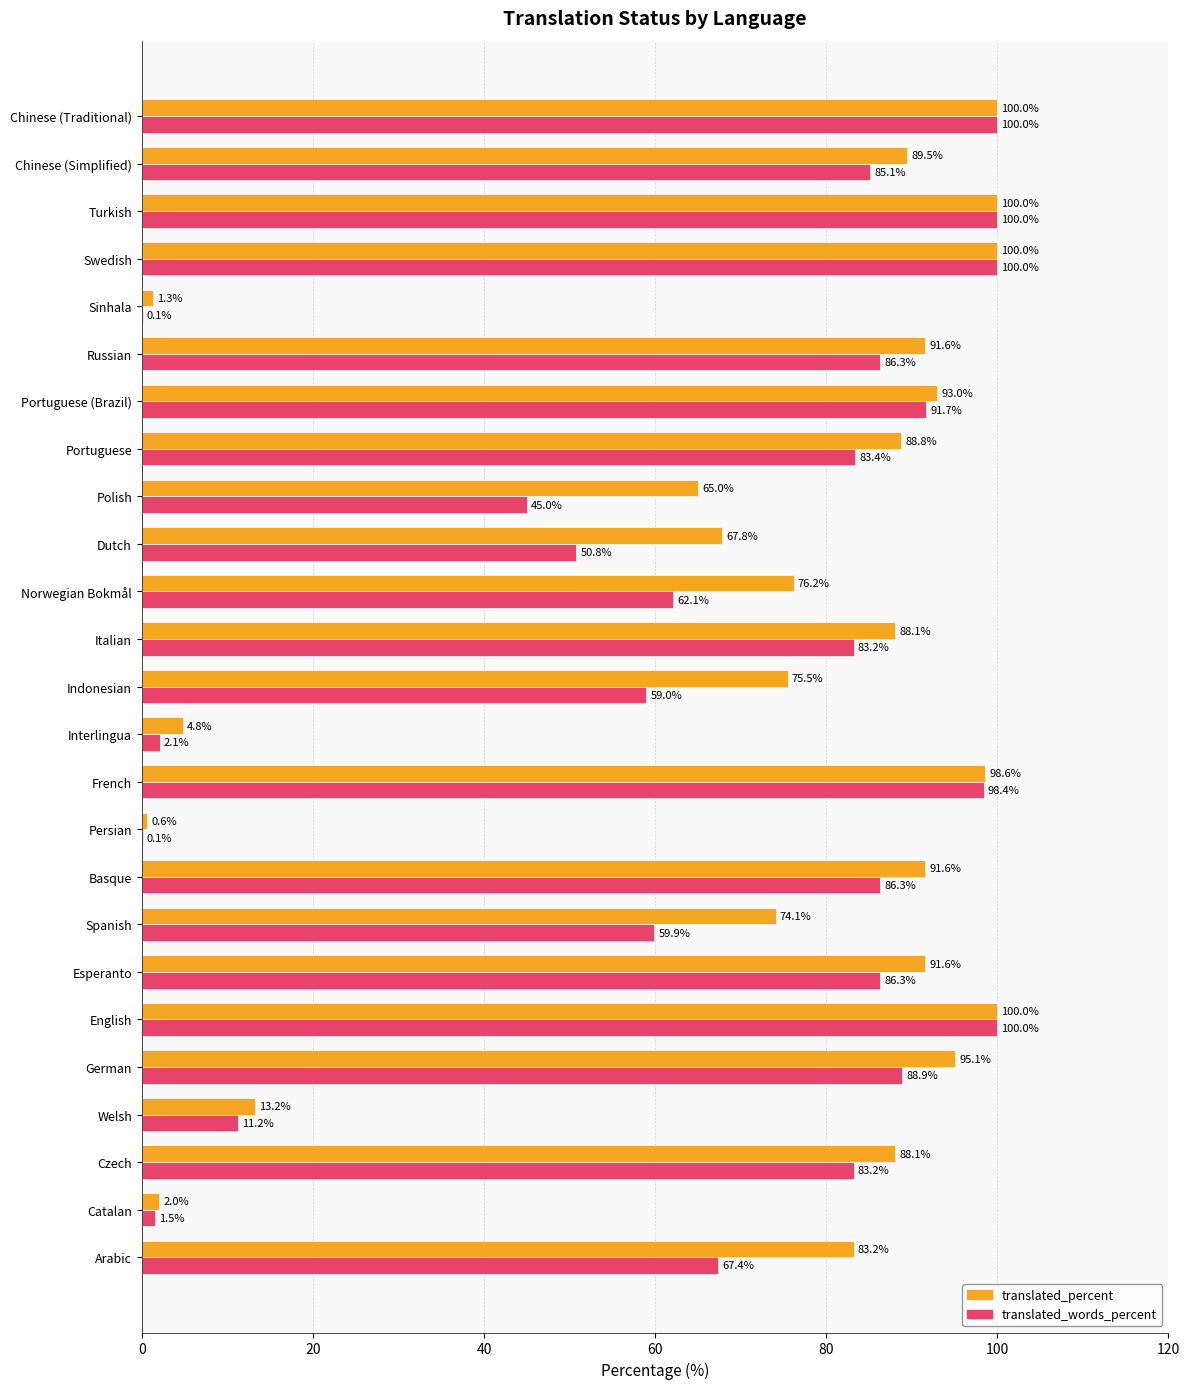

What is the sum of all translated_words_percent values?

1632.0